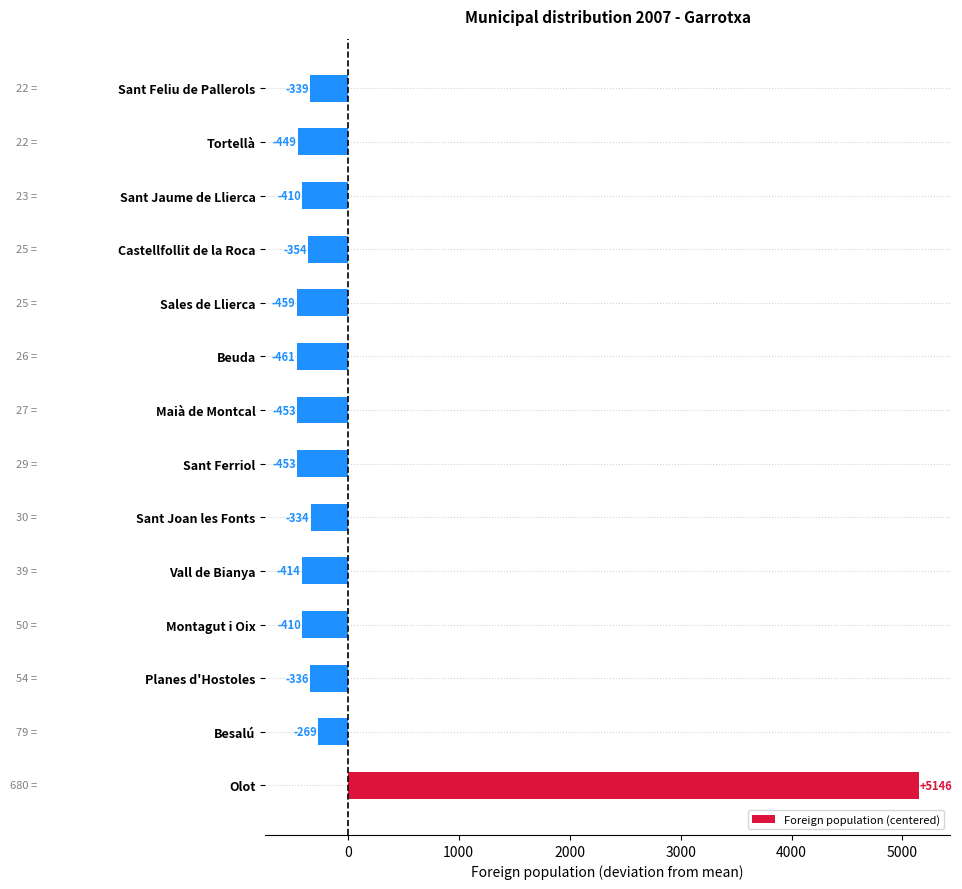

True or false: the data shows -770.6 at Sales de Llierca.

False